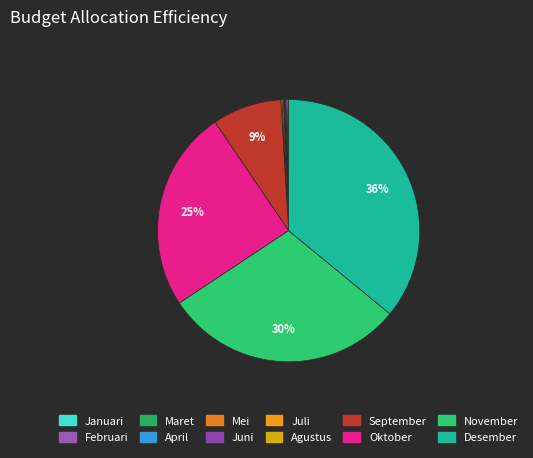

True or false: Agustus accounts for 1% of the total.

False